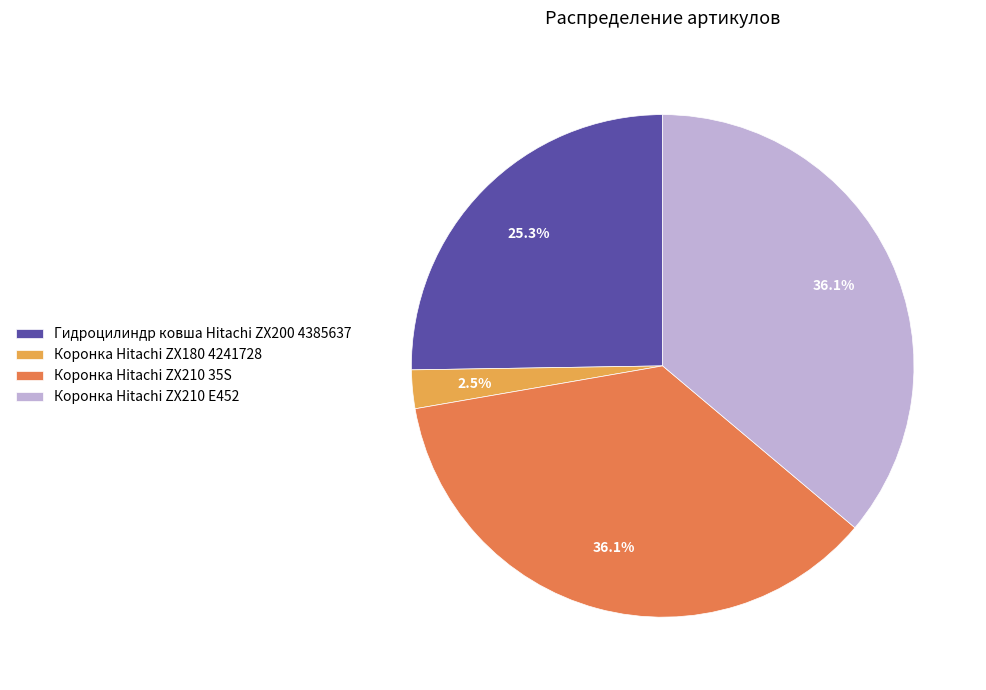

What percentage do Коронка Hitachi ZX180 4241728 and Коронка Hitachi ZX210 35S together represent?

38.6%